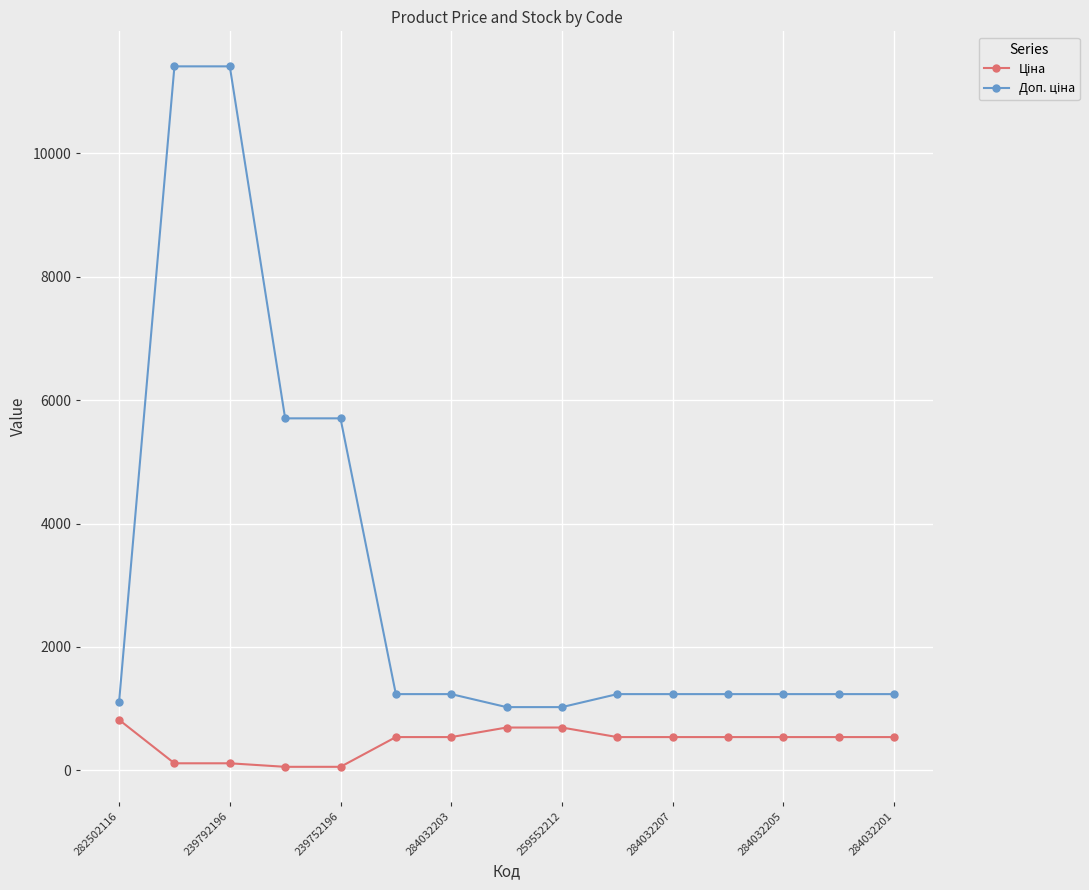

At how many categories does at least one series exceed 4933?

4